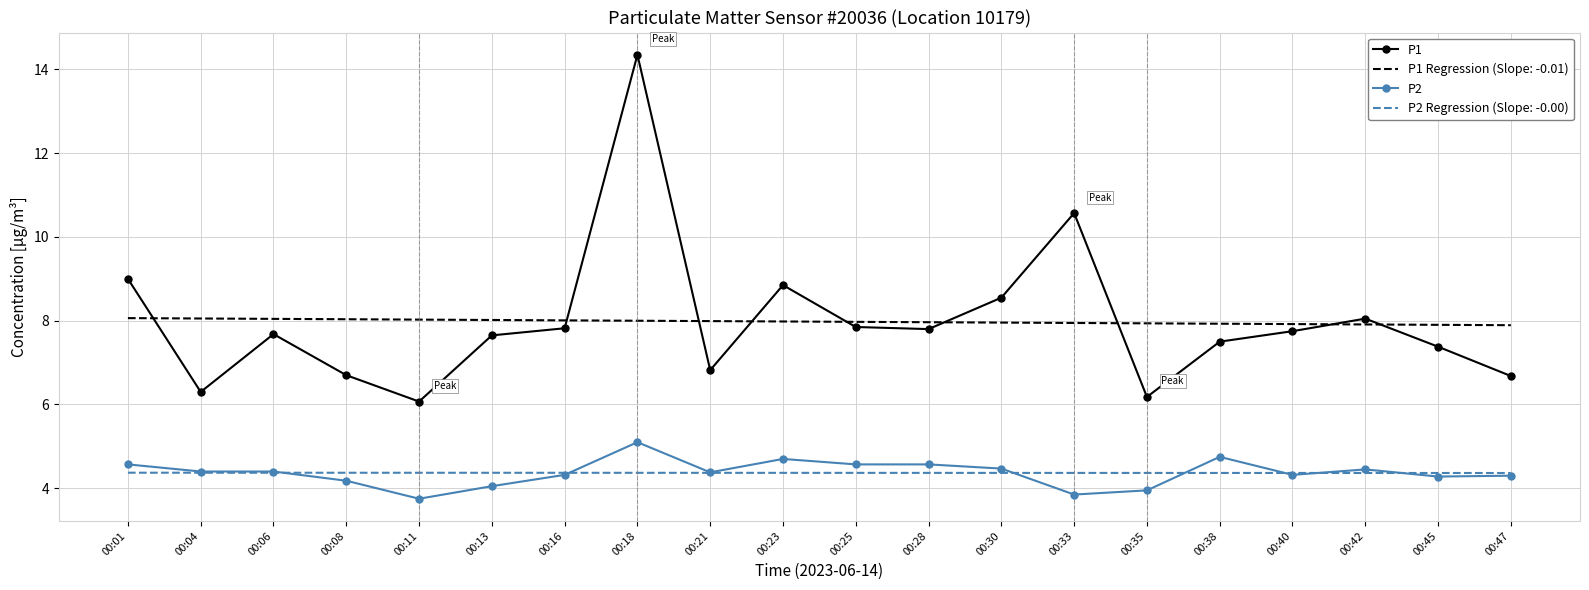

True or false: P2 and P1 Regression (Slope: -0.01) cross at least once.

False